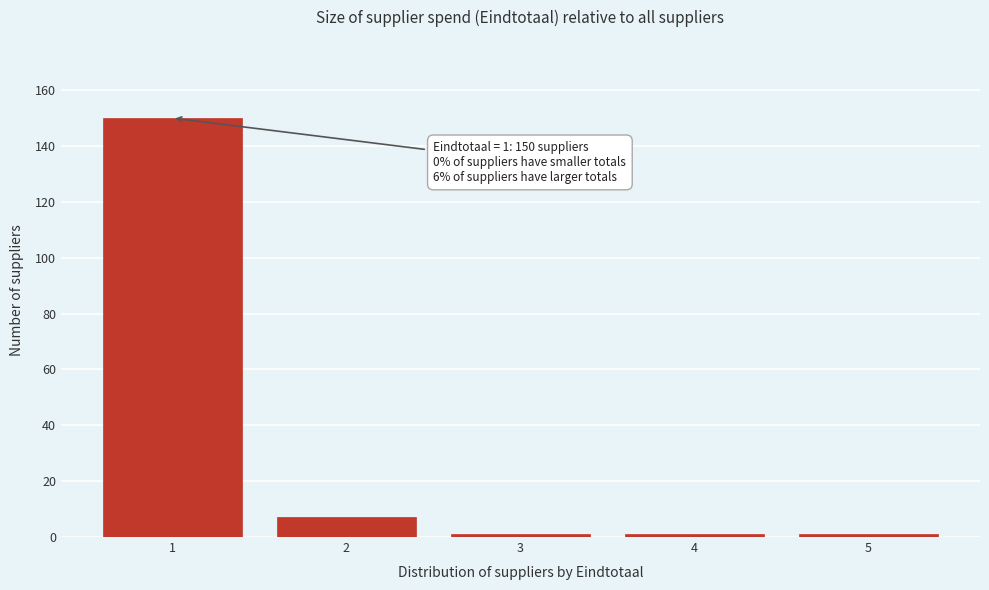

Reading left to right, transcribe all the data shown in this chart.

1=150	2=7	3=1	4=1	5=1